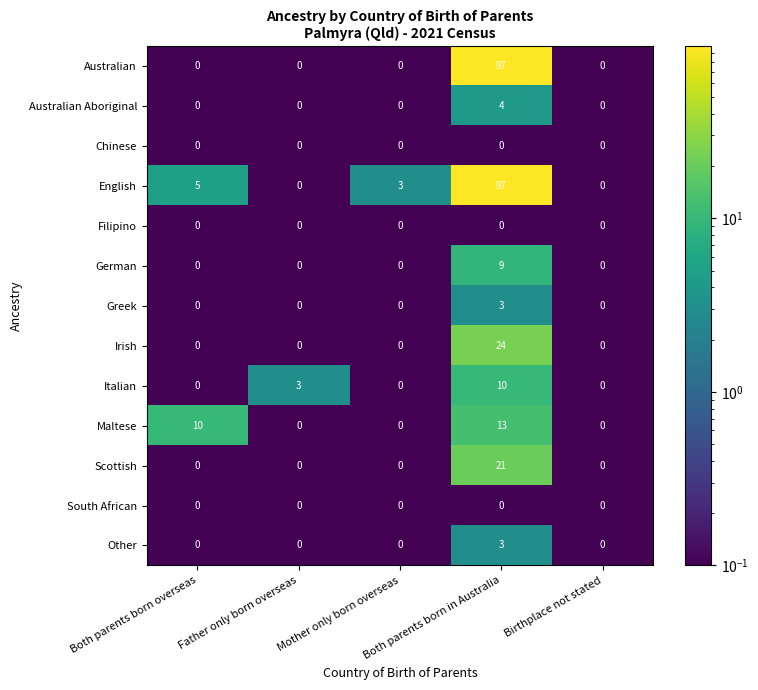

What is the minimum value shown in the chart?

0